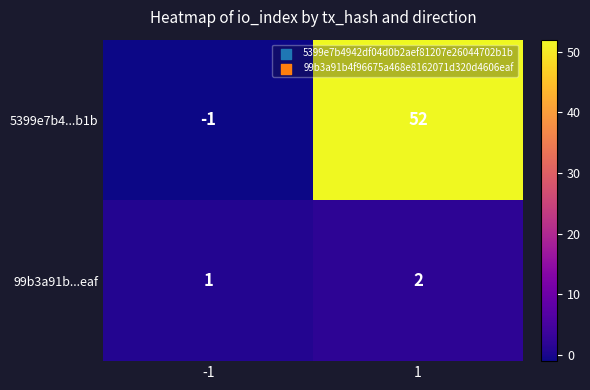

How many data points does each series have?

2